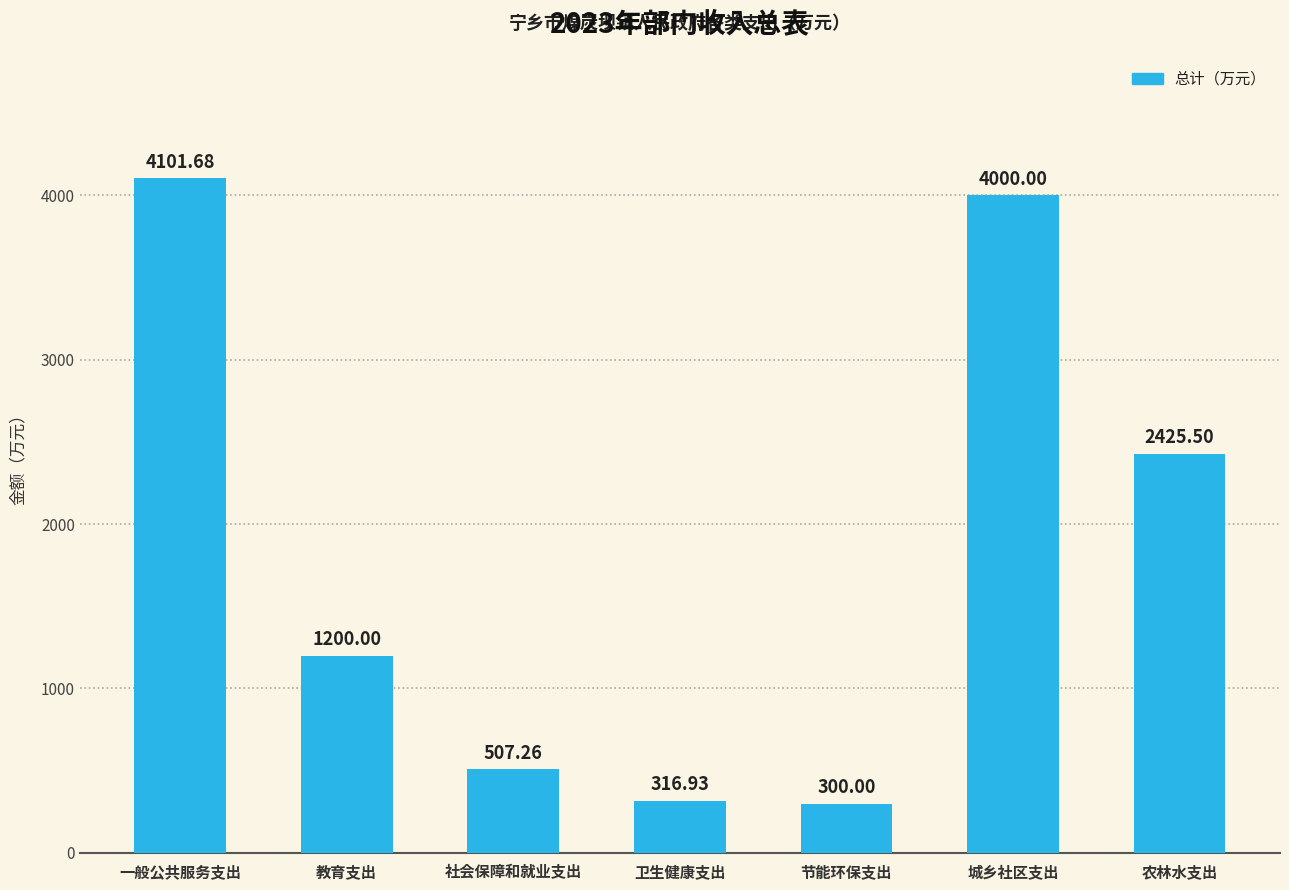

Which has a higher value, 教育支出 or 农林水支出?

农林水支出